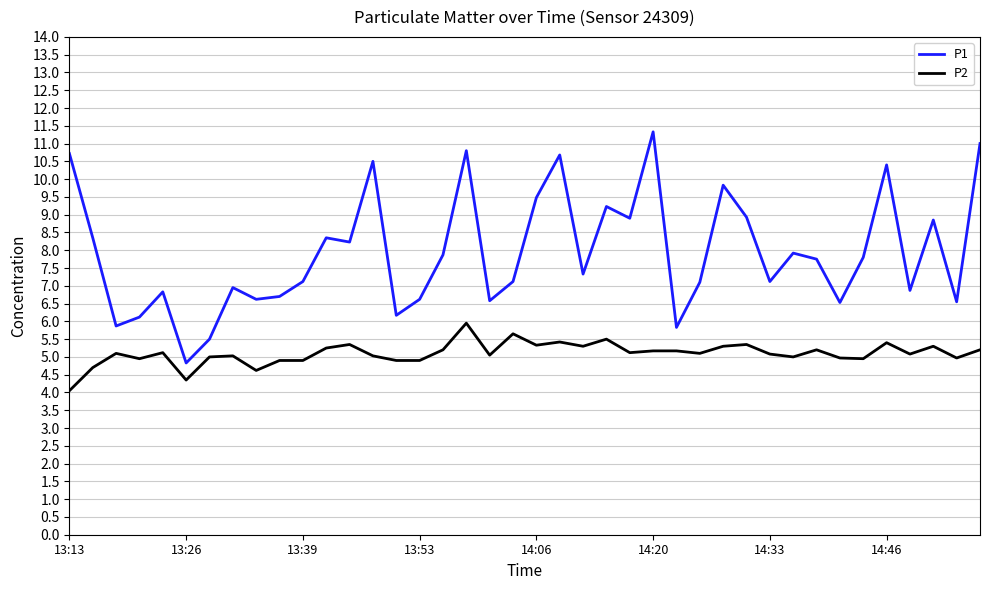

Rank the series by their average value, from lowest to highest.

P2, P1